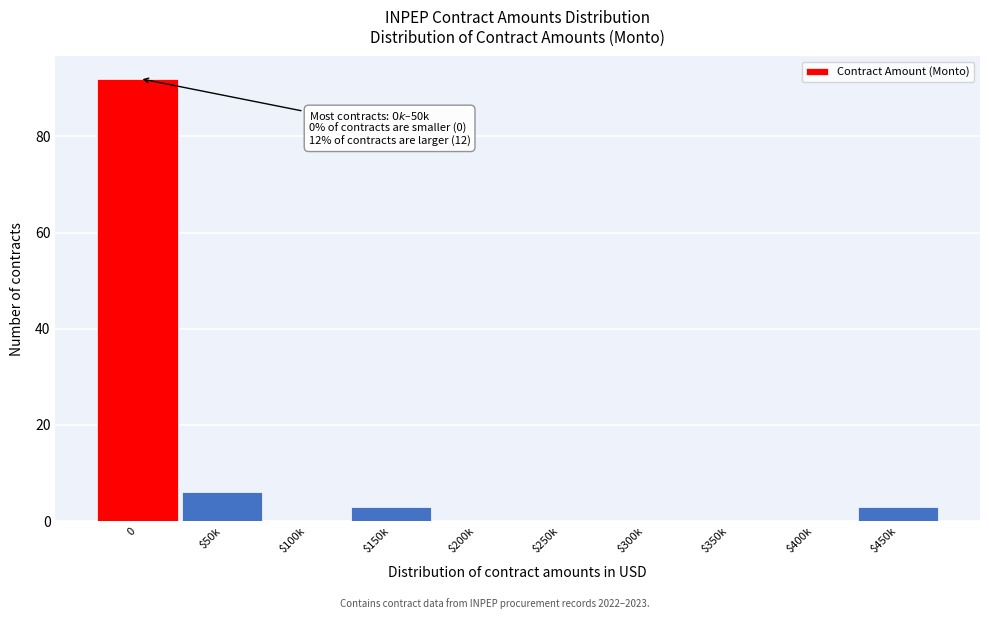

True or false: the data shows 92 at 0.

True